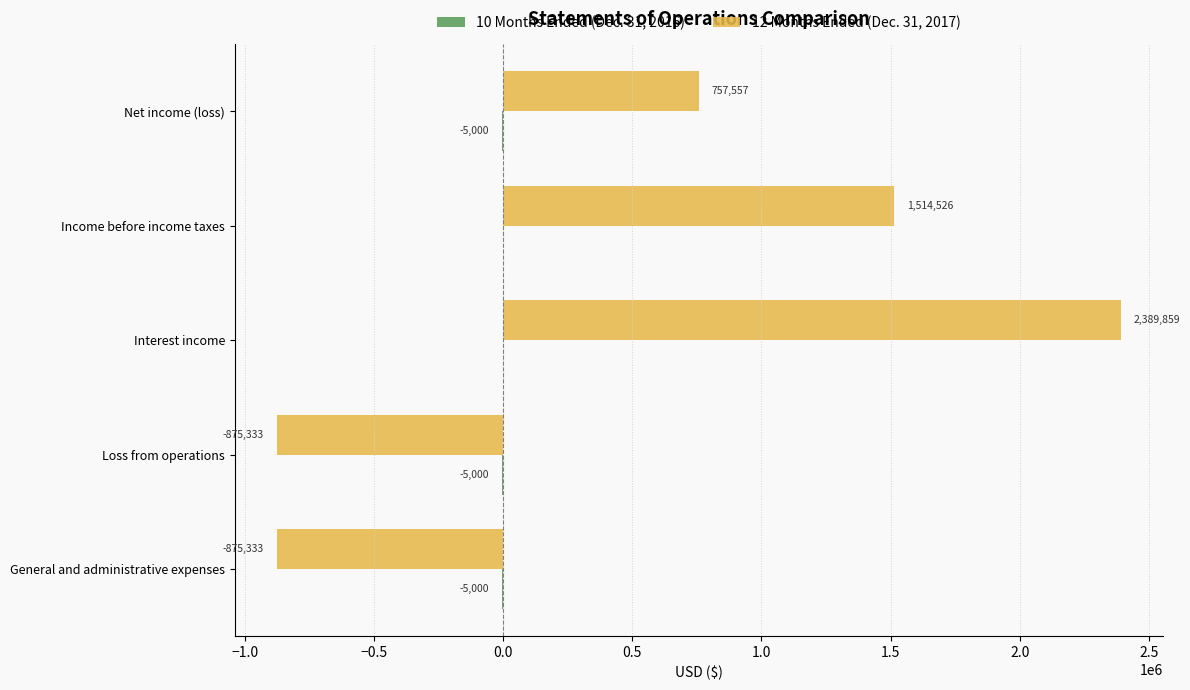

How many 12 Months Ended (Dec. 31, 2017) values are between -875333 and 1514526?

4